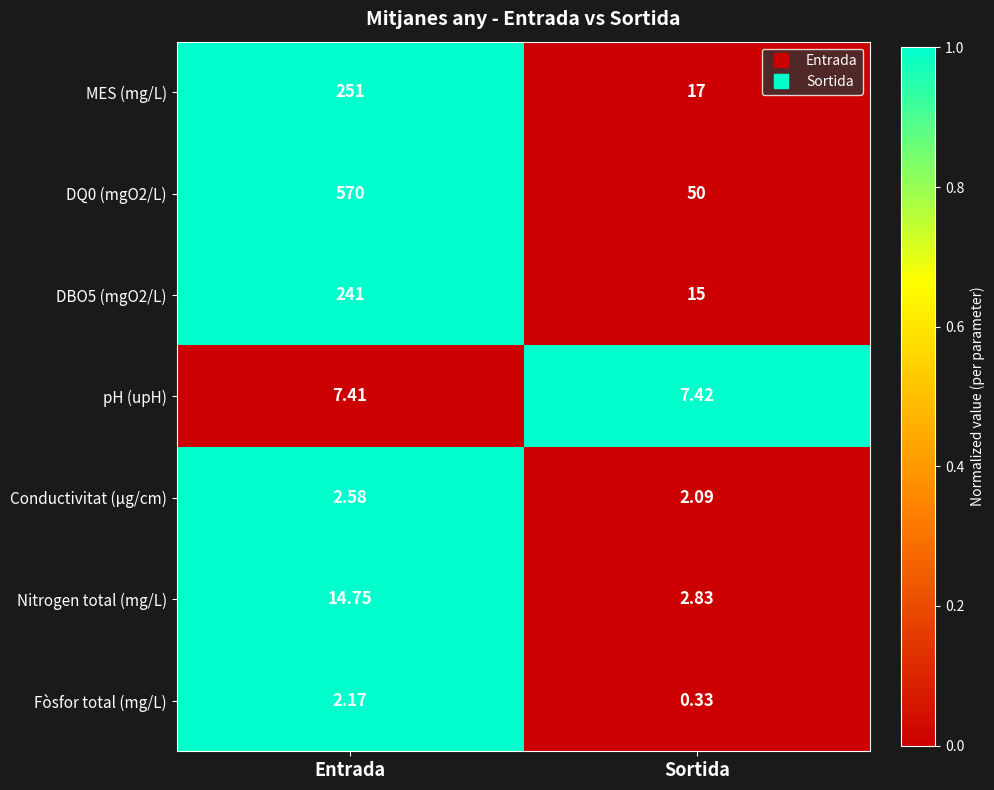

List the labels in order of Conductivitat (µg/cm) value, largest first.

Entrada, Sortida